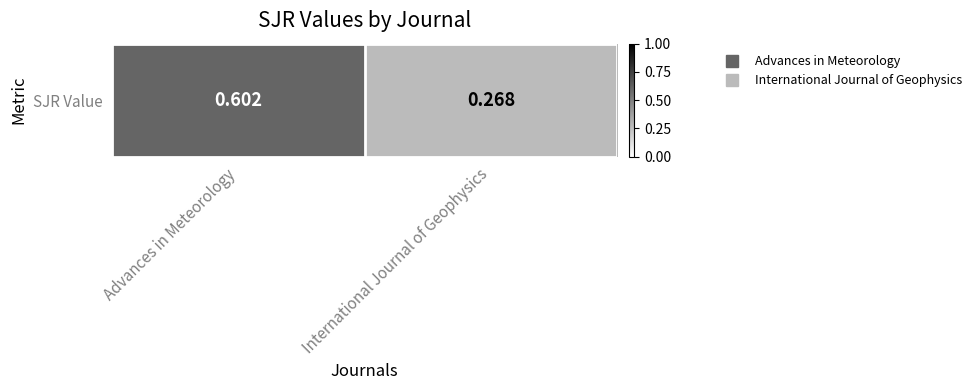

Reading left to right, list all the values displayed in this chart.

Advances in Meteorology=0.6	International Journal of Geophysics=0.3